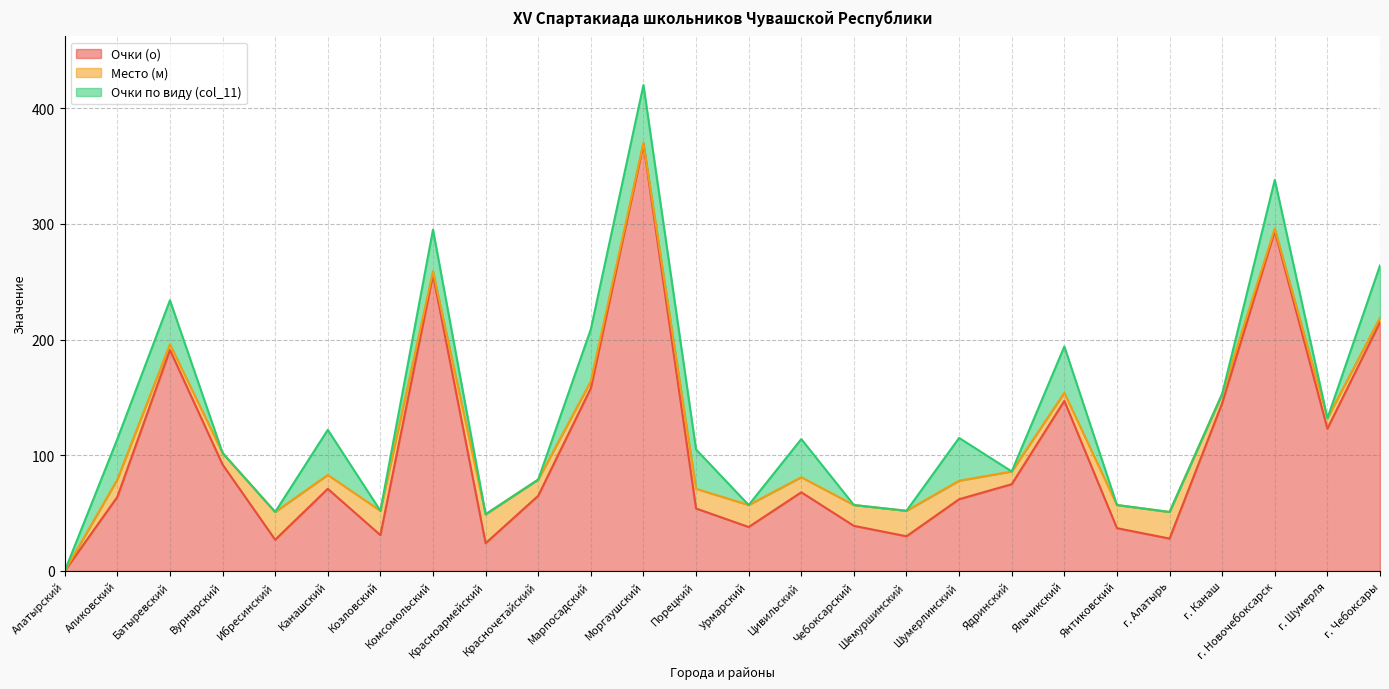

What is the maximum value shown in the chart?

369